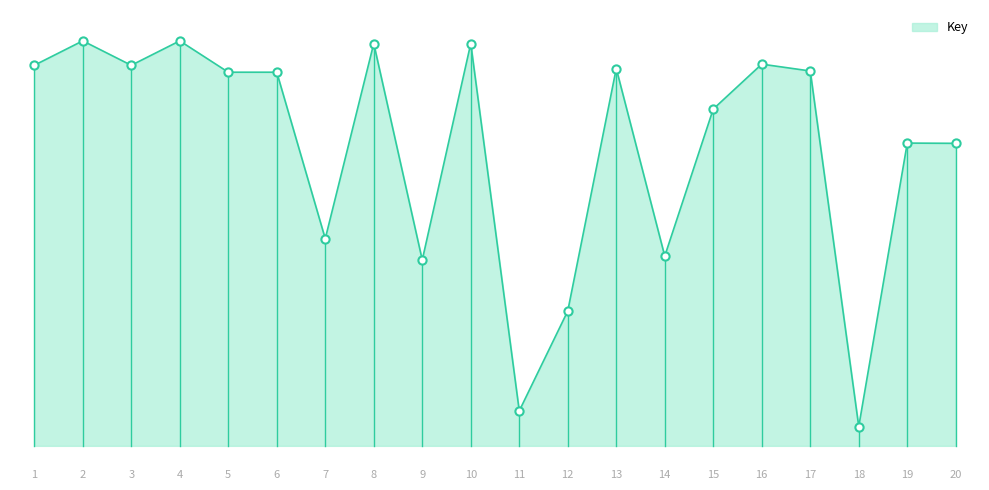

Is this an area chart (filled region under the line)?

Yes